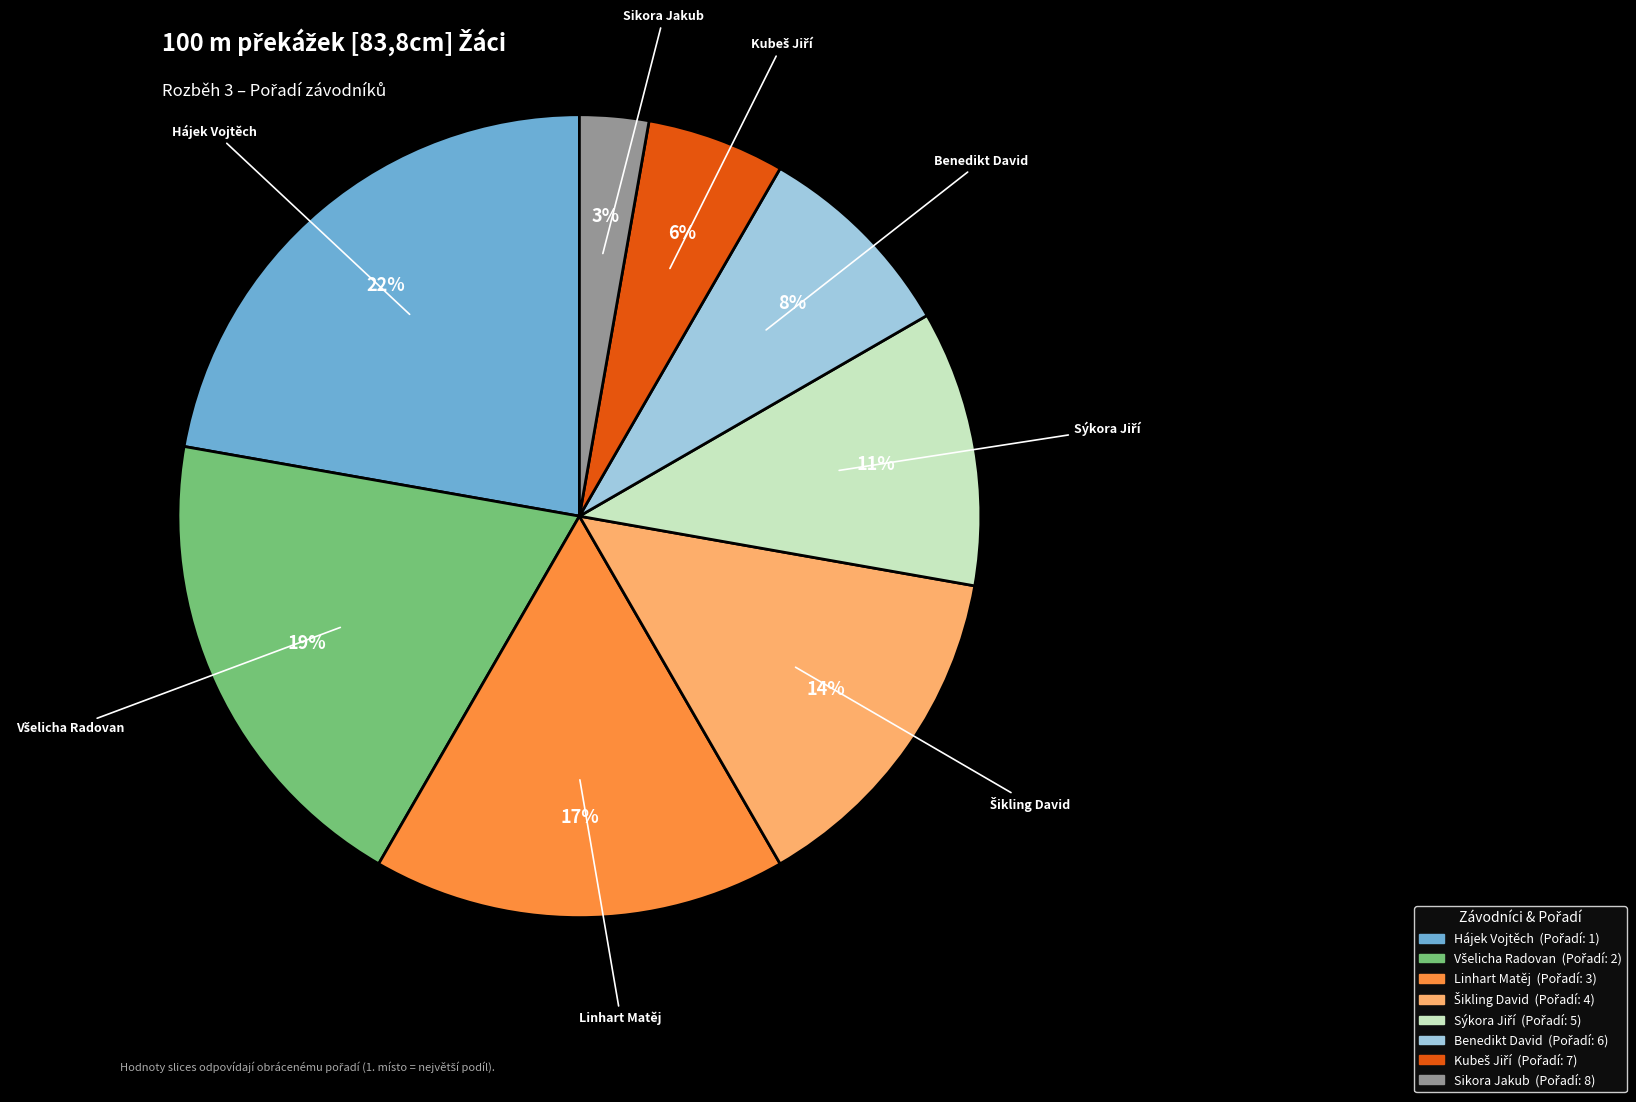

Approximately how many times larger is the value at Hájek Vojtěch compared to Linhart Matěj?

1.3